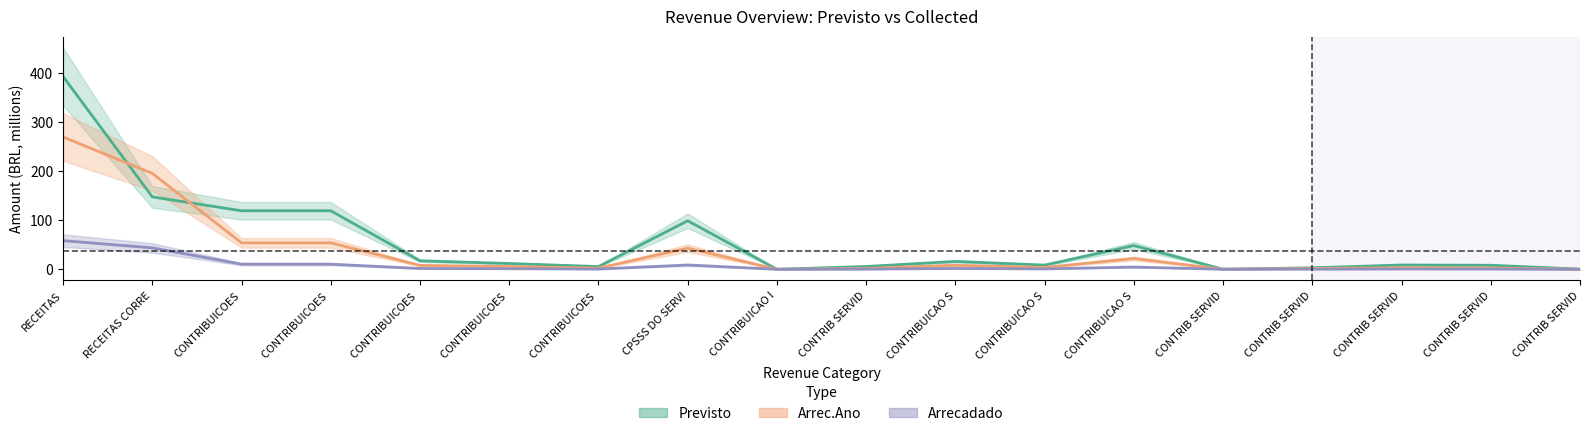

The Previsto series shows 8.5 at CONTRIBUICAO S. True or false?

True